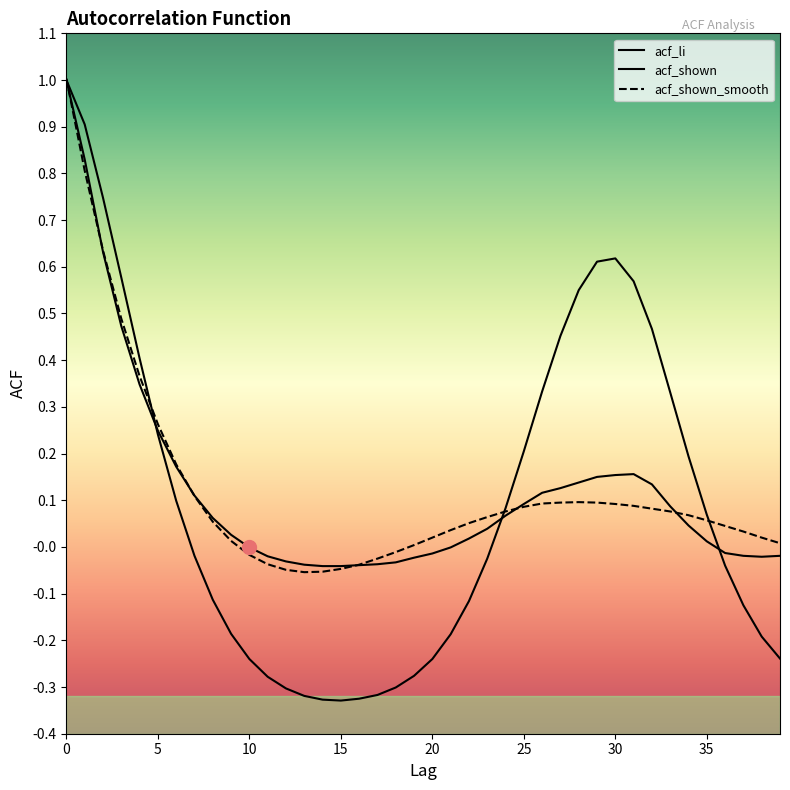

In acf_shown, how many points are lower than both neighbors (excluding endpoints)?

1